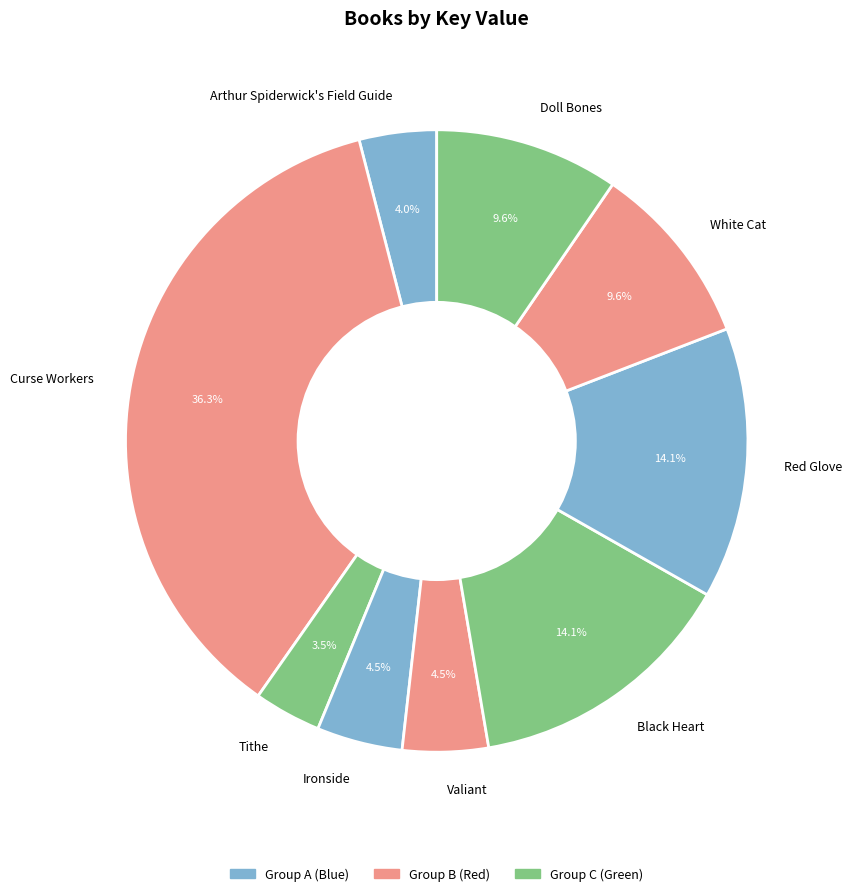

To the nearest percent, what portion does Black Heart represent?

14%